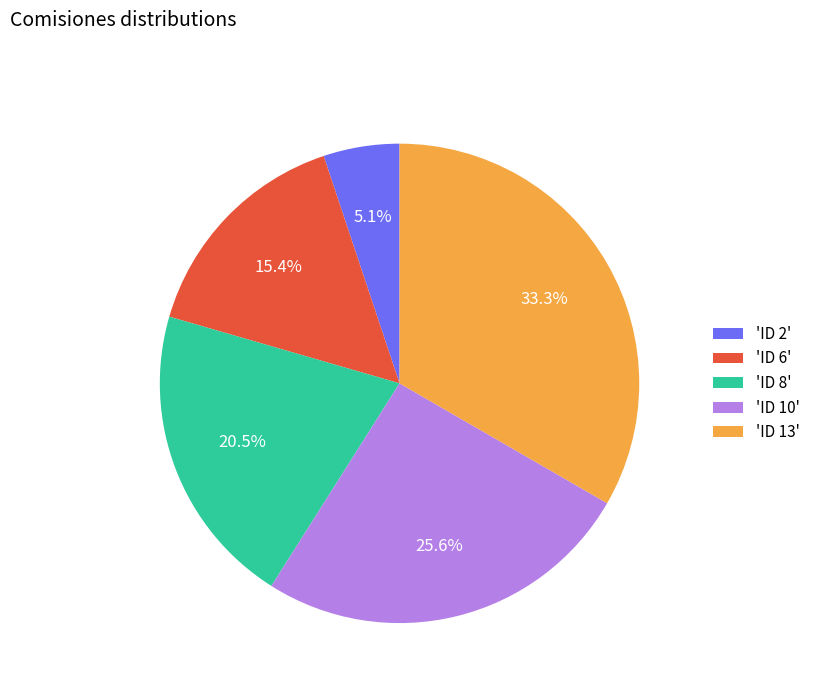

What is the total percentage of 'ID 6' and 'ID 8'?

35.9%